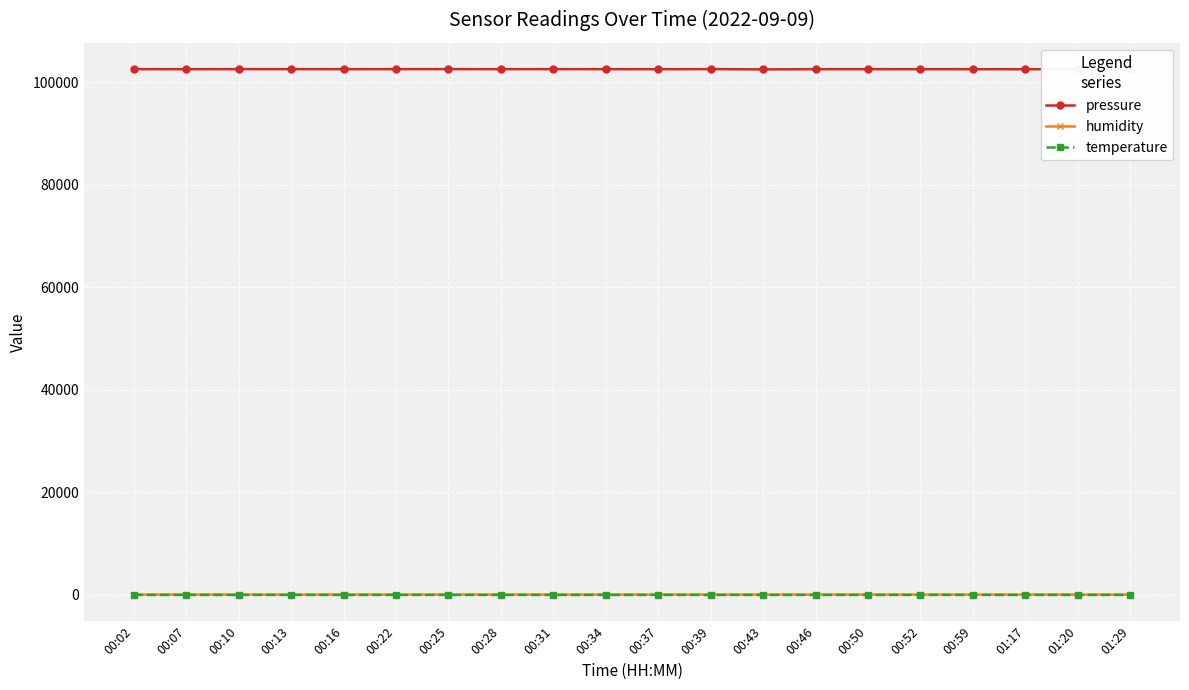

What is the minimum value for pressure?

102509.0